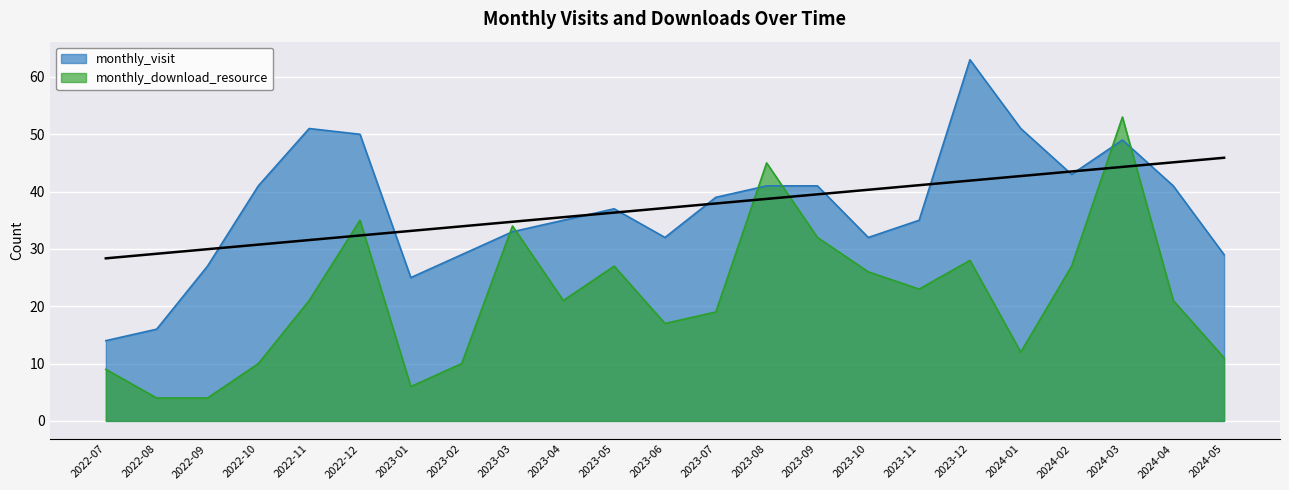

Which series has the largest total across all categories?

monthly_visit